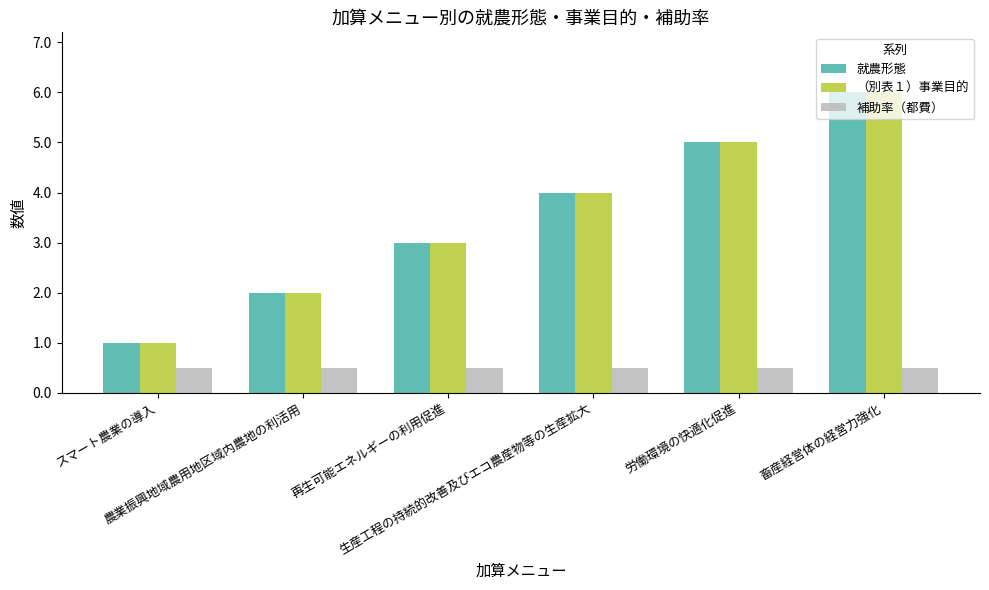

Reading left to right, extract all data points from this chart.

就農形態: 1.0	2.0	3.0	4.0	5.0	6.0
（別表１）事業目的: 1.0	2.0	3.0	4.0	5.0	6.0
補助率（都費）: 0.5	0.5	0.5	0.5	0.5	0.5